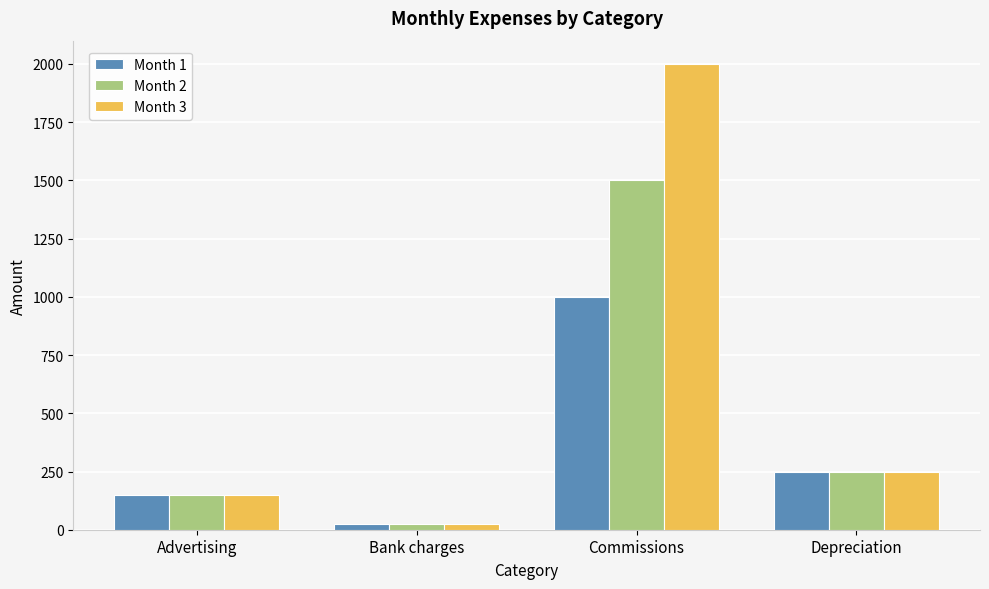

What is the label of the 4th bar from the right?

Advertising